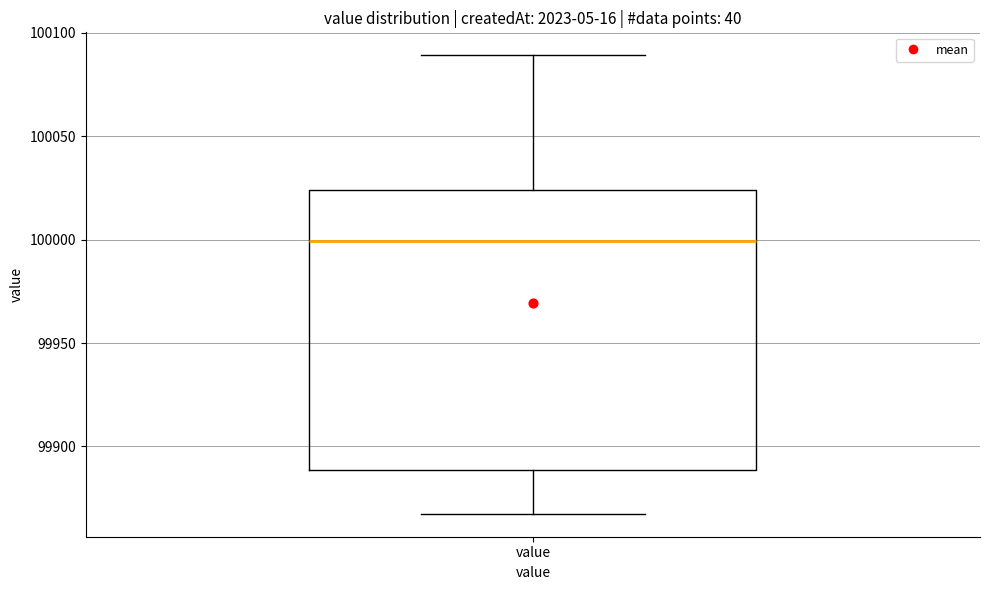

Where is the upper edge of the box for value on the y-axis? The values are not printed on the chart, so give them approximately, as read against the axis.

100025